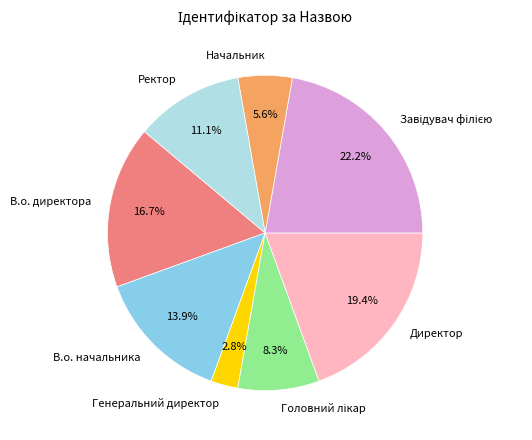

Do Генеральний директор and В.о. директора together represent more than half of the pie?

No